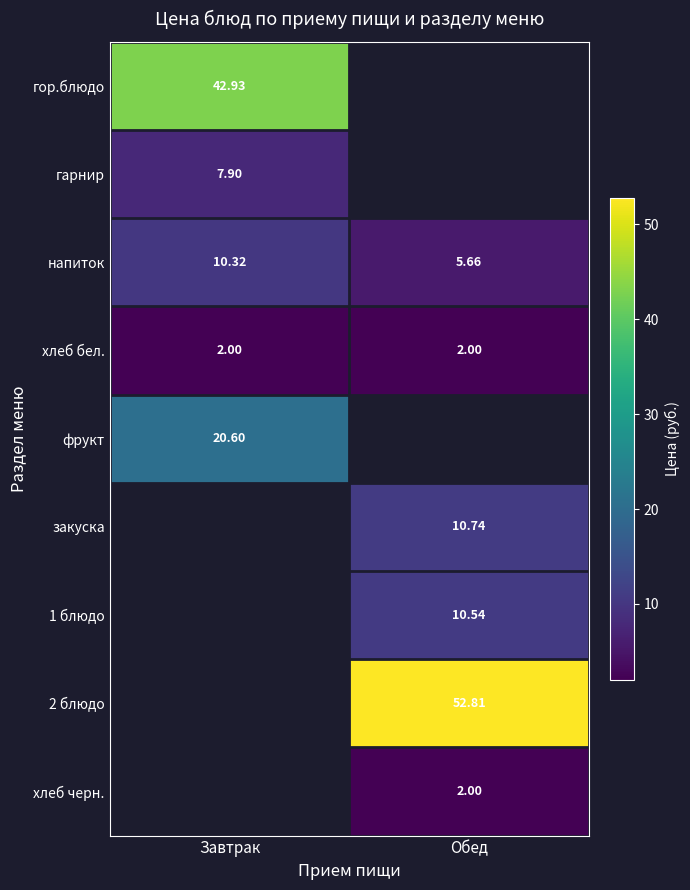

Is it true that фрукт equals 37.1 at Завтрак?

False